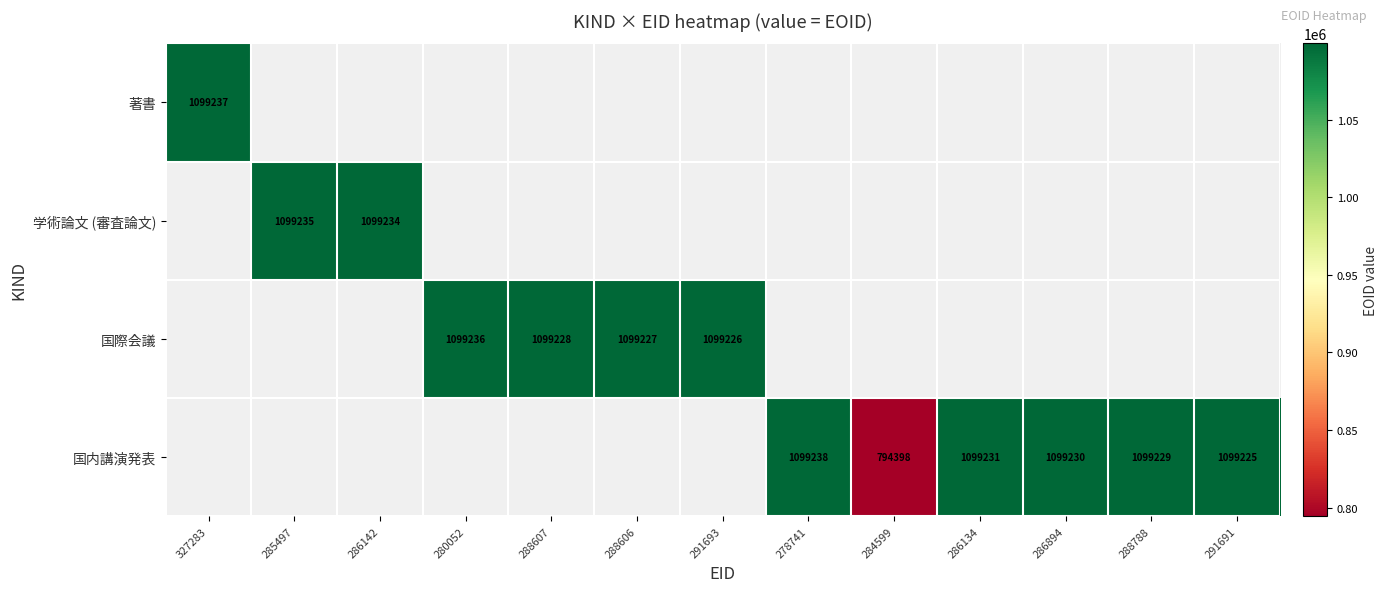

True or false: 国内講演発表 has a value of 1099230 at 286894.

True